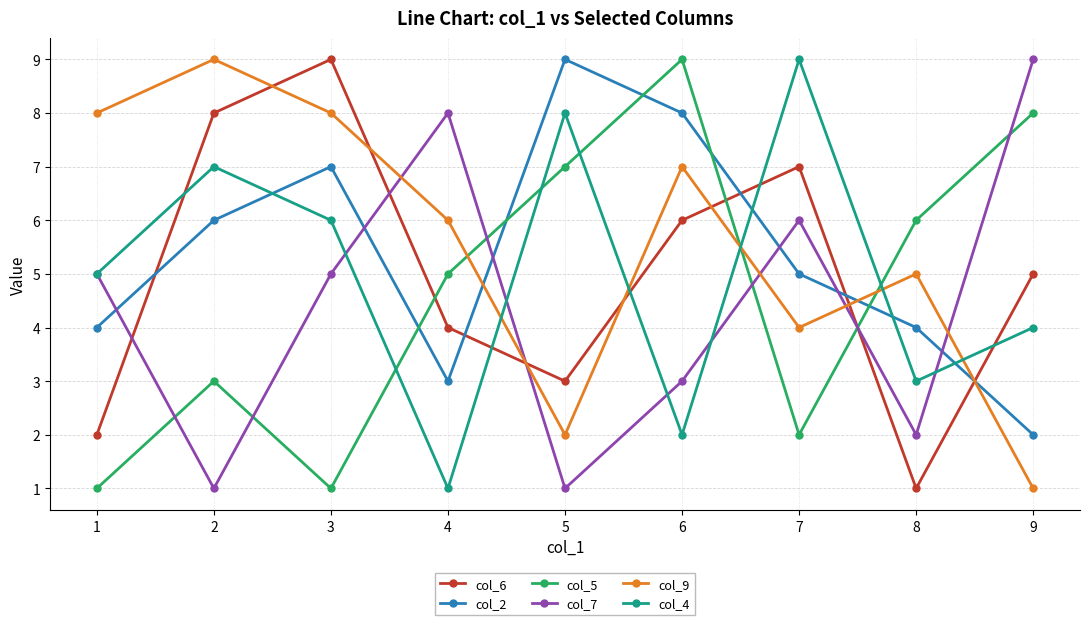

Reading left to right, transcribe all the data shown in this chart.

col_6: 1=2	2=8	3=9	4=4	5=3	6=6	7=7	8=1	9=5
col_2: 1=4	2=6	3=7	4=3	5=9	6=8	7=5	8=4	9=2
col_5: 1=1	2=3	3=1	4=5	5=7	6=9	7=2	8=6	9=8
col_7: 1=5	2=1	3=5	4=8	5=1	6=3	7=6	8=2	9=9
col_9: 1=8	2=9	3=8	4=6	5=2	6=7	7=4	8=5	9=1
col_4: 1=5	2=7	3=6	4=1	5=8	6=2	7=9	8=3	9=4